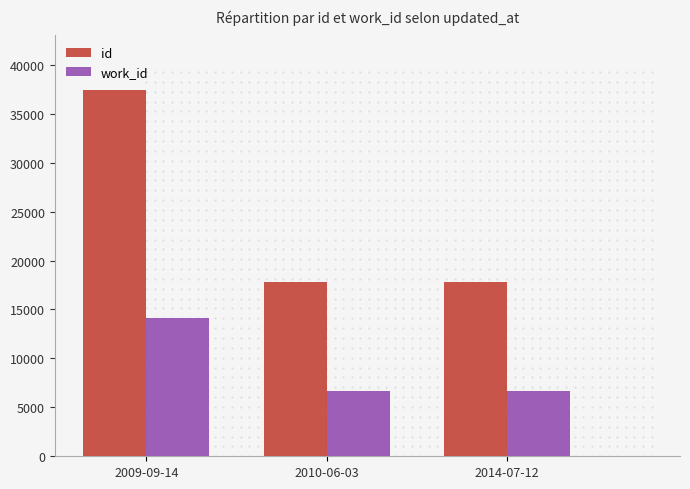

What is the label of the 3rd bar from the left?

2014-07-12